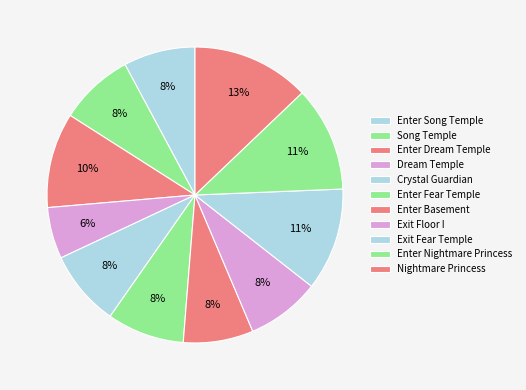

Is it true that Exit Fear Temple is 6% of the pie?

False